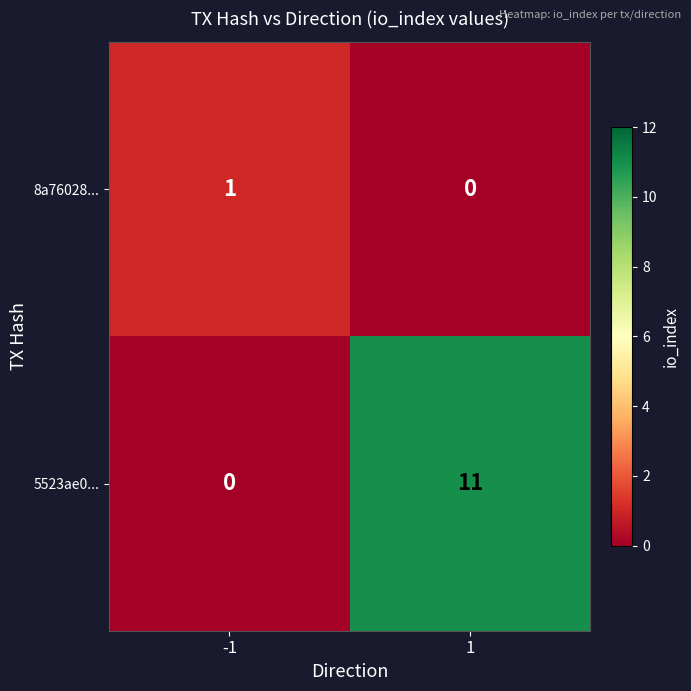

Reading left to right, what are all the values shown in this chart?

8a76028...: 1	0
5523ae0...: 0	11